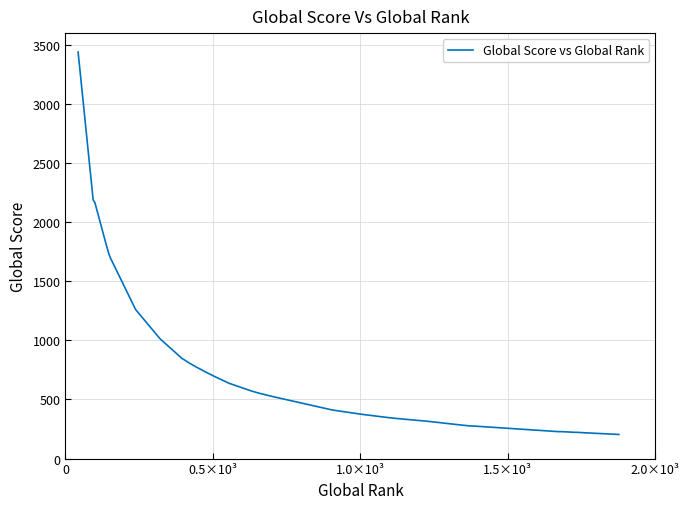

What is the difference between the maximum and minimum values?

3236